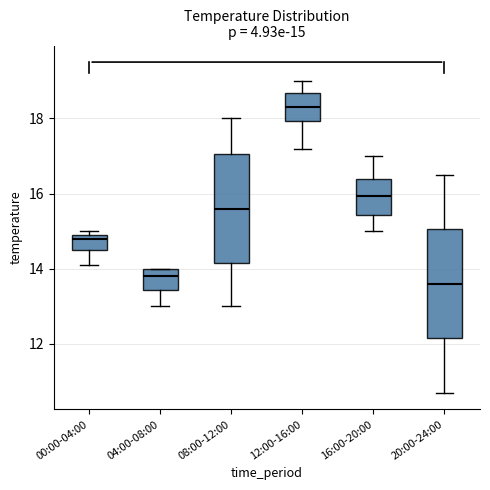

Which box has the lowest median line?

20:00-24:00